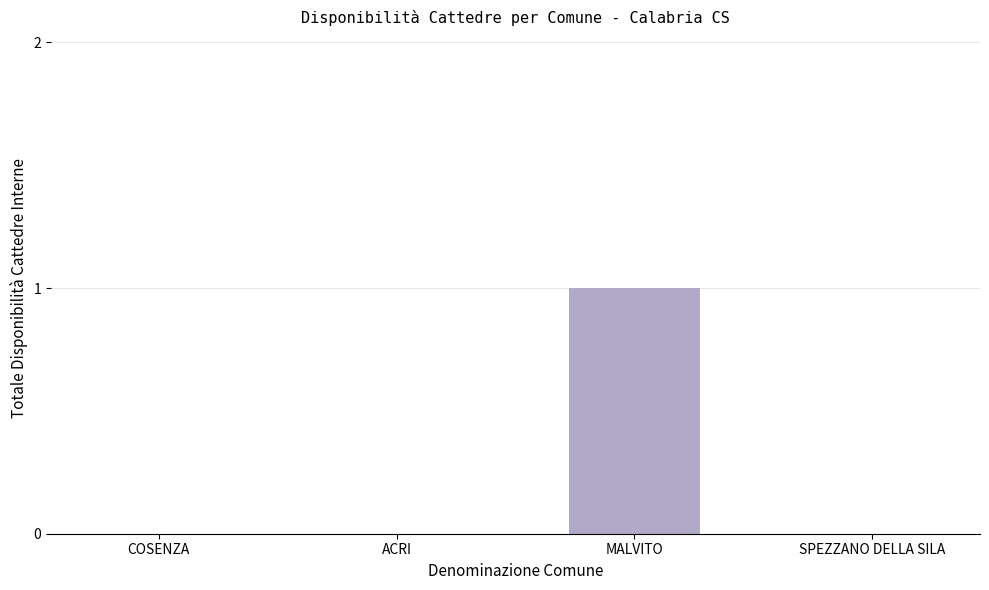

Is it true that the value at ACRI is 0?

True